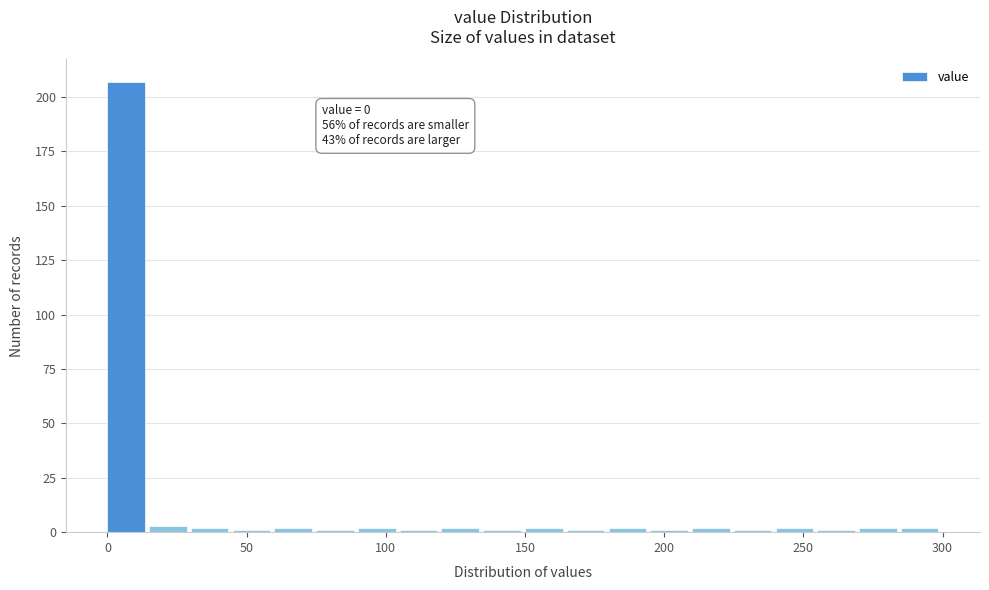

Read against the x-axis, roughly where is the centre of the tallest bar?

5